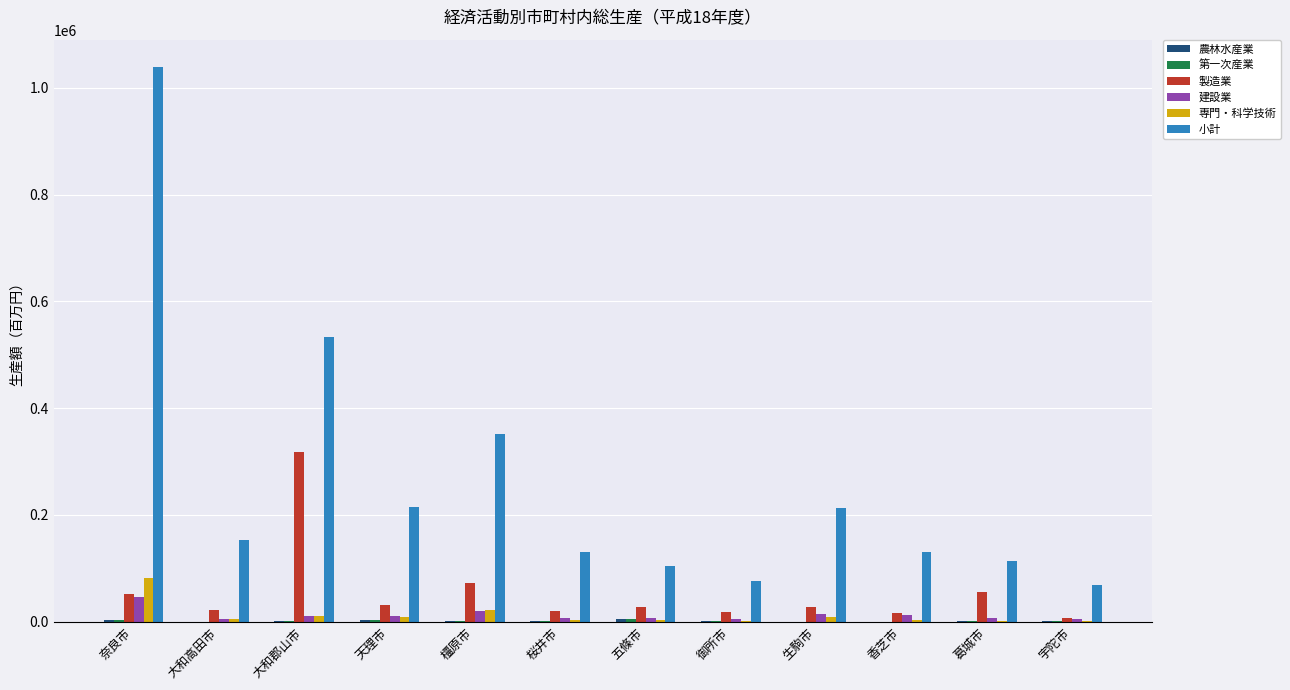

The value of 製造業 at 天理市 is 32064. True or false?

True